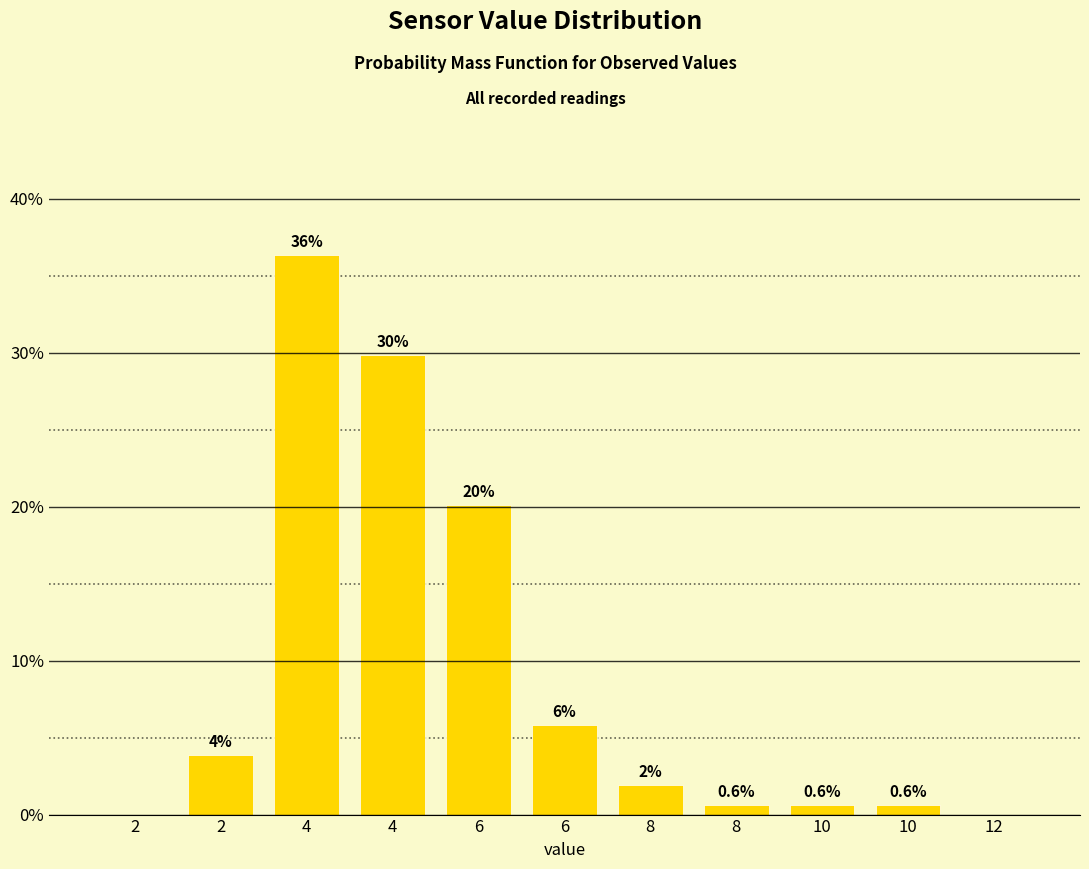

Are the bars horizontal?

No